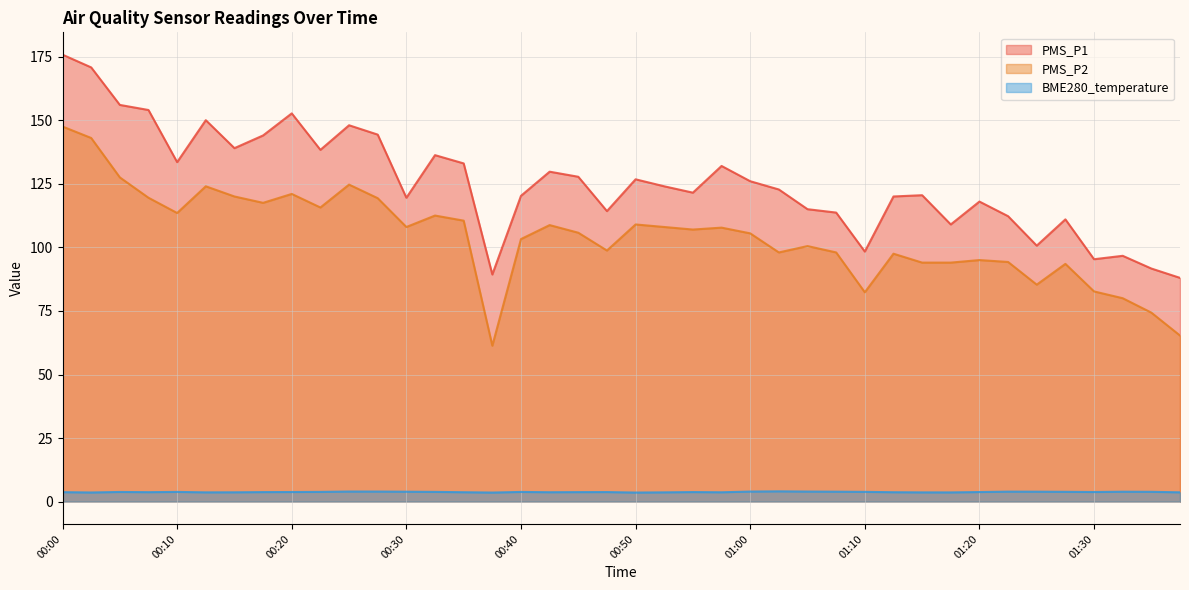

Rank the series by their maximum value, from lowest to highest.

BME280_temperature, PMS_P2, PMS_P1